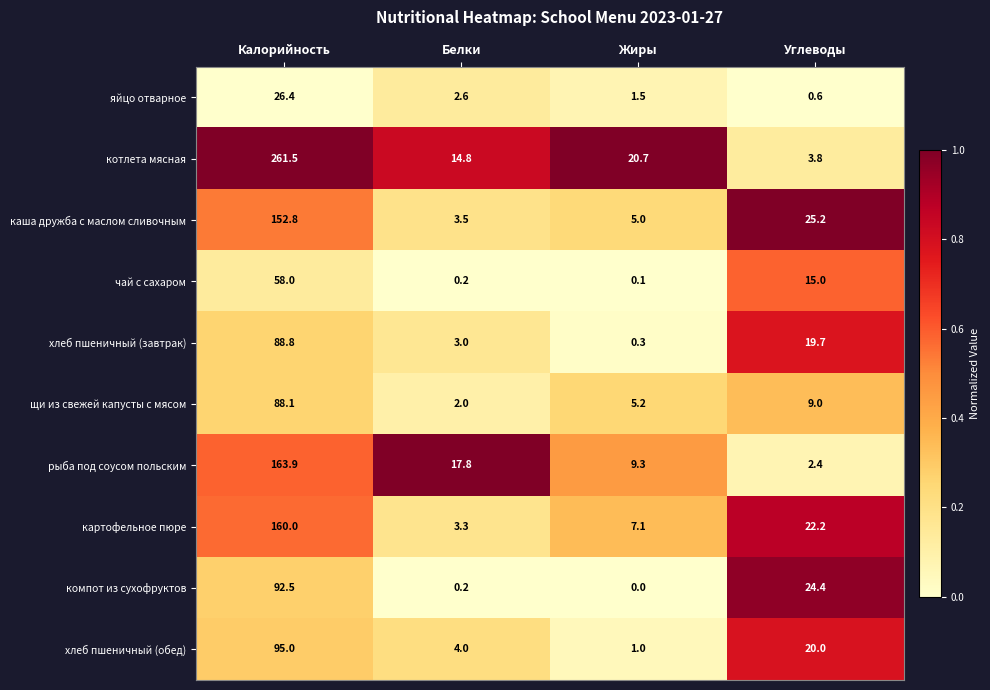

What is the maximum value shown in the chart?

261.5